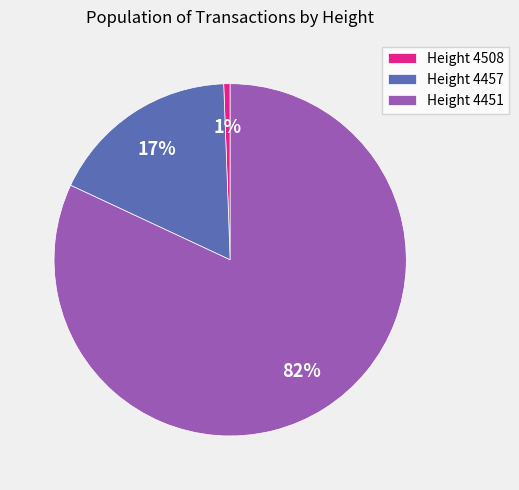

To the nearest percent, what is the average slice percentage?

33%